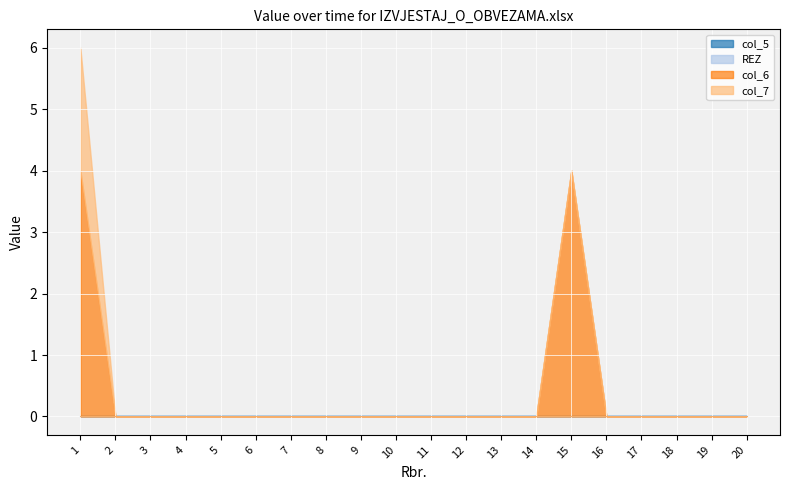

Count the col_6 values in the range 0 to 1.

18